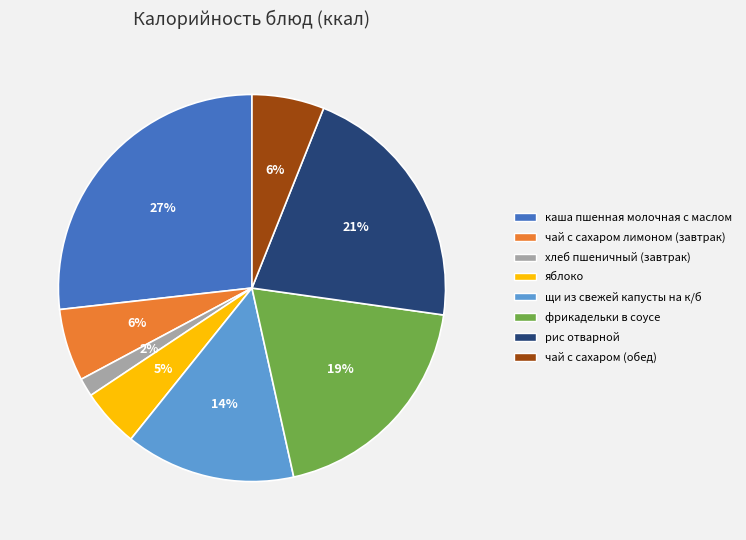

Which category has the biggest portion of the pie?

каша пшенная молочная с маслом